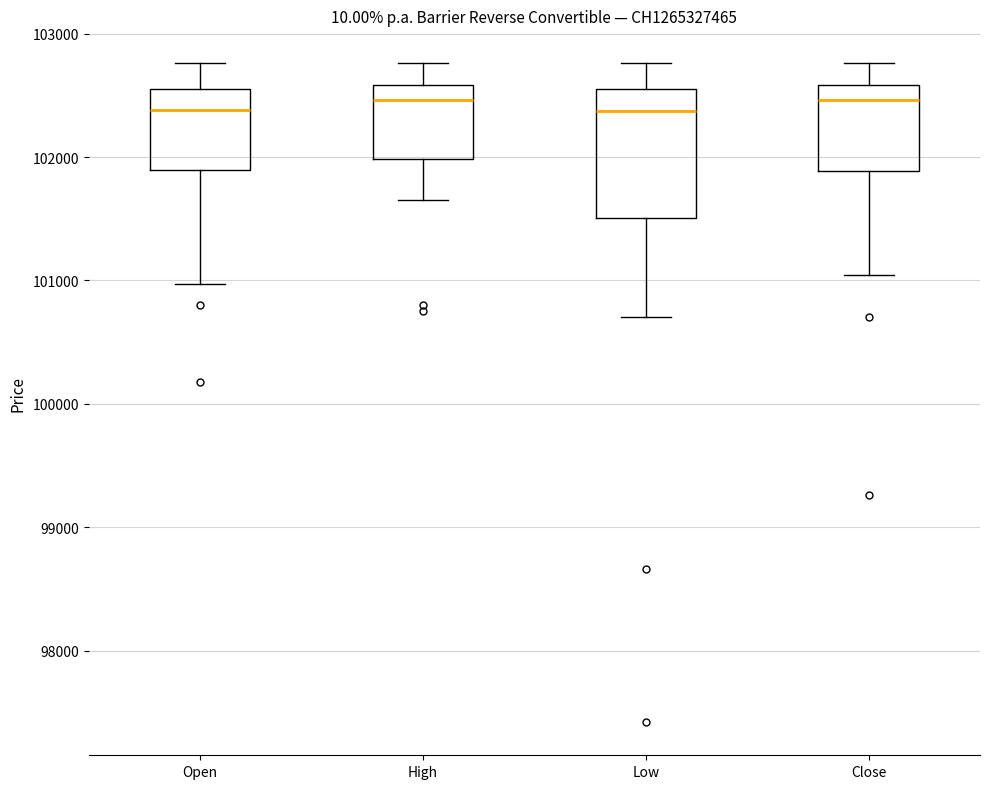

Comparing the boxes themselves (not the whiskers), which one is the tallest?

Low